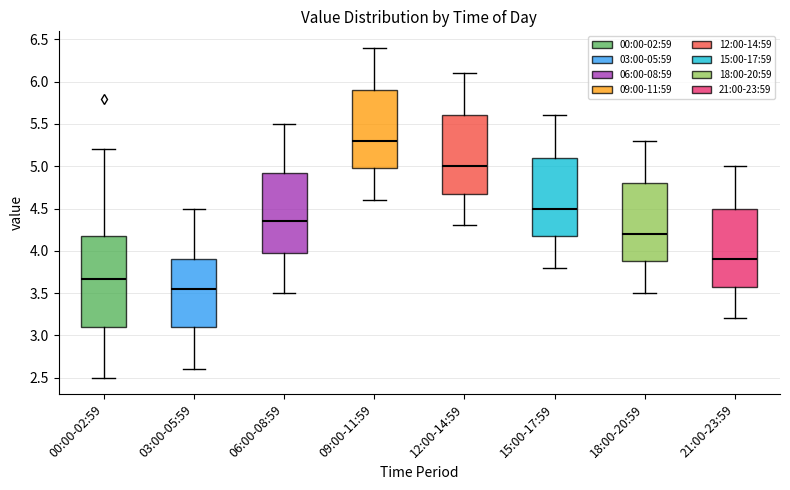

Which box has the highest median line?

09:00-11:59